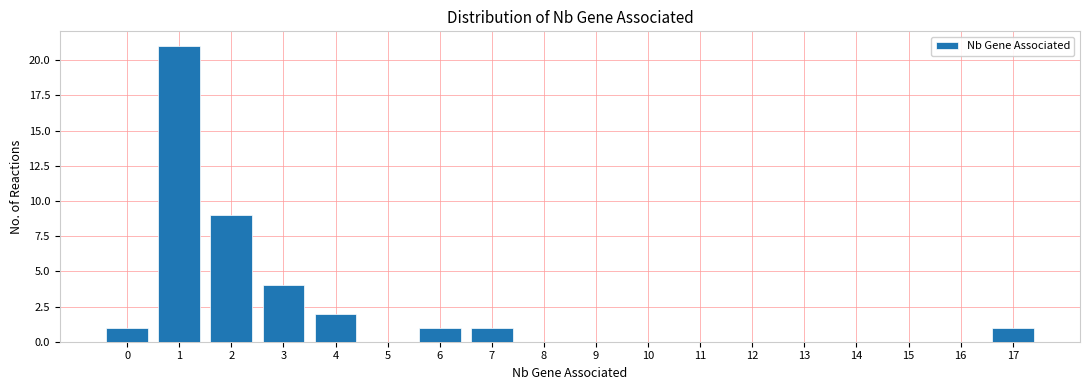

How tall is the bar that spans 3.5 to 4.5 on the x-axis? The values are not printed on the chart, so give them approximately, as read against the axis.

2